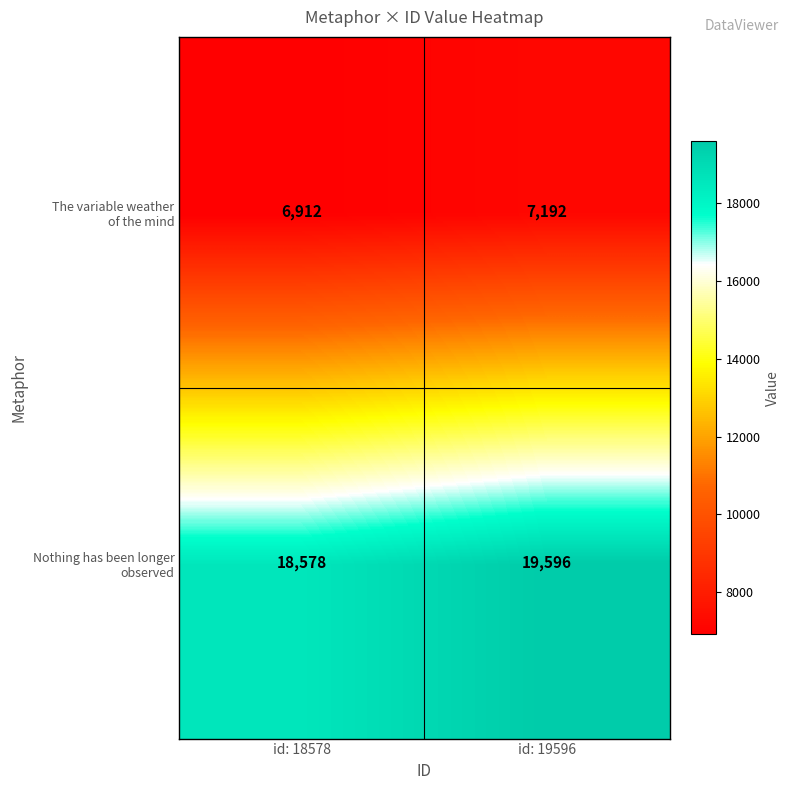

What is the minimum value shown in the chart?

6912